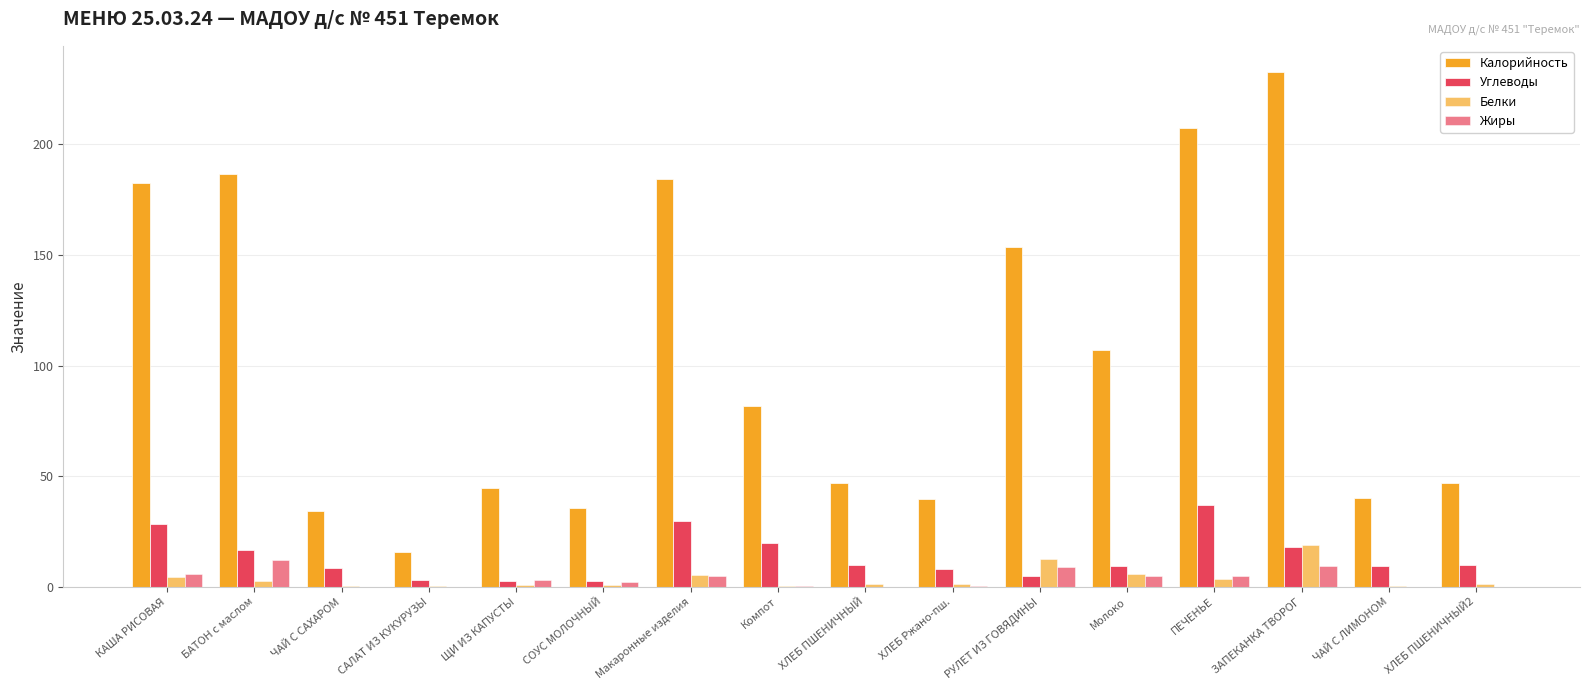

Reading left to right, what are all the values shown in this chart?

Калорийность: 182.6	186.7	34.2	15.7	44.5	35.8	184.5	81.5	46.8	39.6	153.6	107.0	207.5	232.8	40.0	46.8
Углеводы: 28.3	16.7	8.4	3.0	2.7	2.9	29.6	19.7	9.8	8.0	4.8	9.6	37.2	18.0	9.5	9.8
Белки: 4.5	2.7	0.2	0.6	1.1	1.1	5.5	0.3	1.5	1.4	12.8	5.8	3.8	19.1	0.3	1.5
Жиры: 5.7	12.3	0.1	0.1	3.2	2.3	5.0	0.2	0.2	0.3	9.2	5.0	4.9	9.2	0.1	0.2